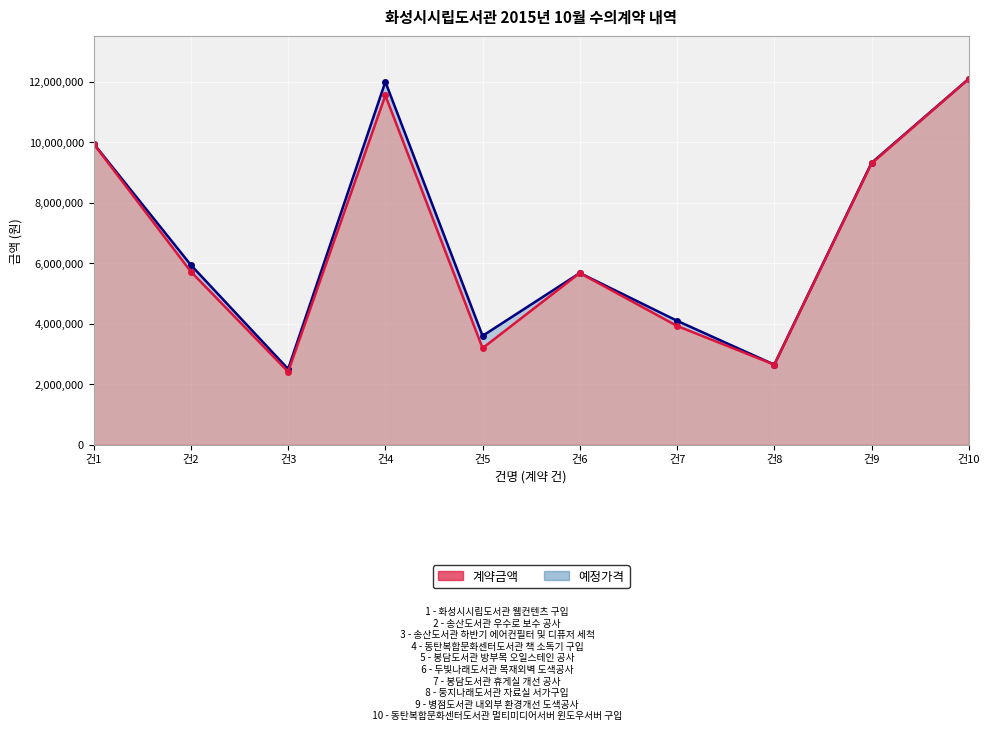

True or false: 계약금액 and 예정가격 intersect in this chart.

False